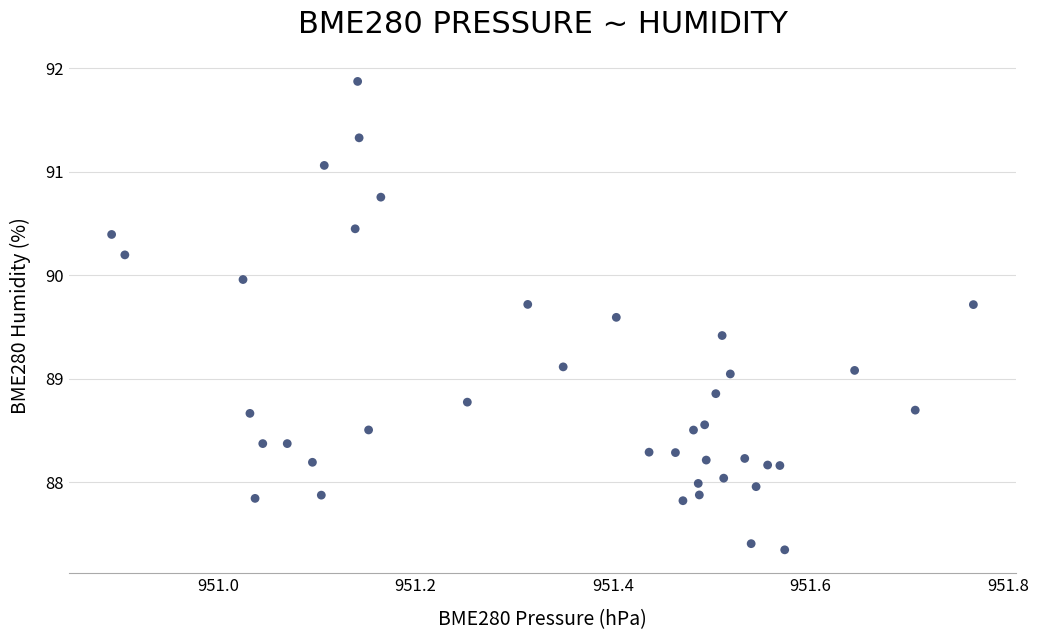

What is the range of X values (max minus min)?

0.9